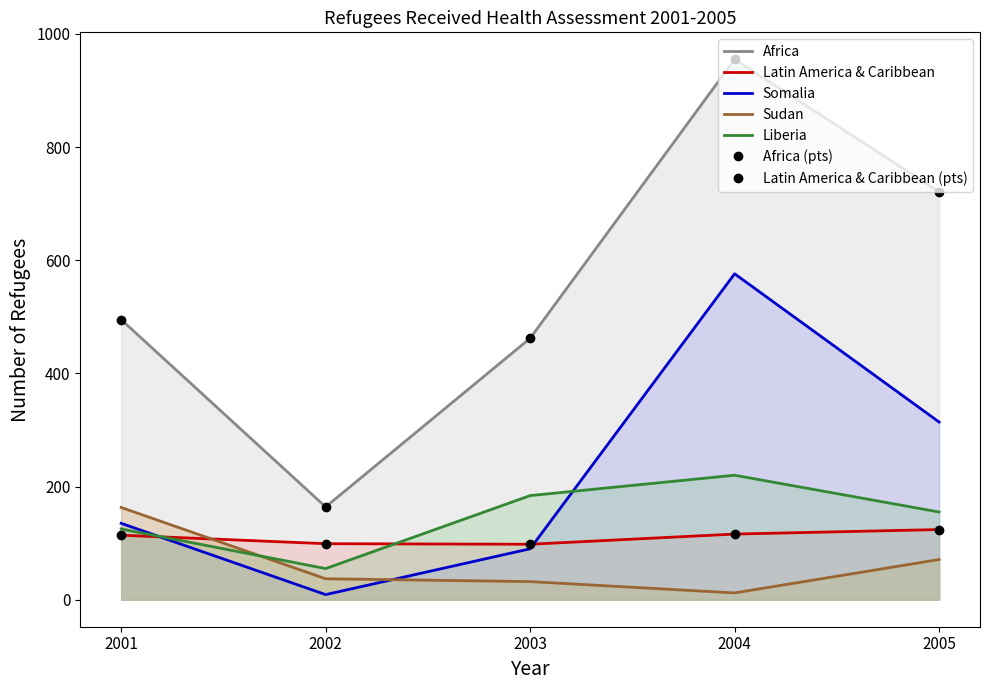

True or false: Somalia and Liberia intersect in this chart.

True